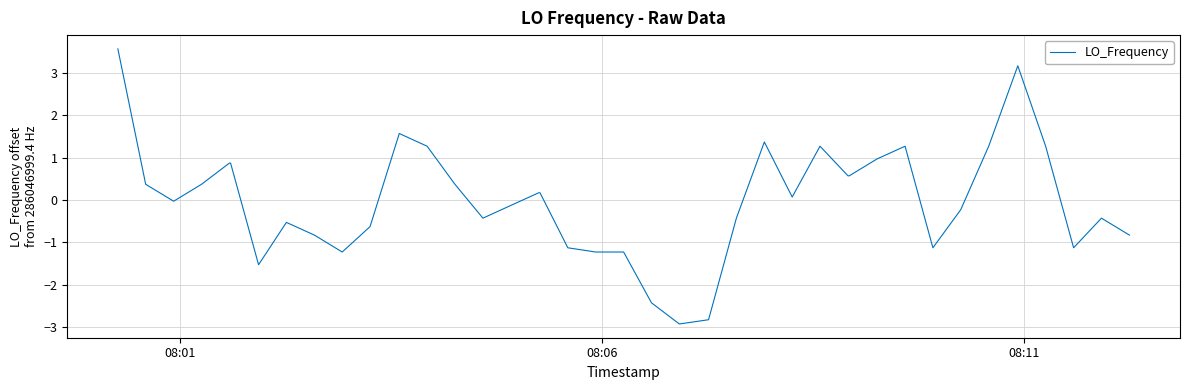

What is the difference between the maximum and minimum values?

6.5